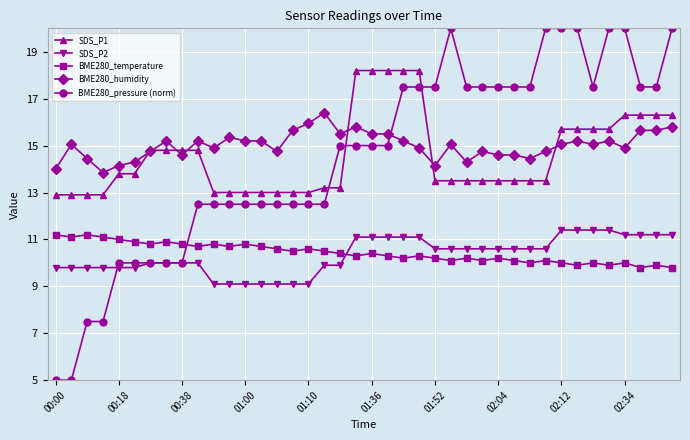

Which series has the largest range (max minus min)?

BME280_pressure (norm)